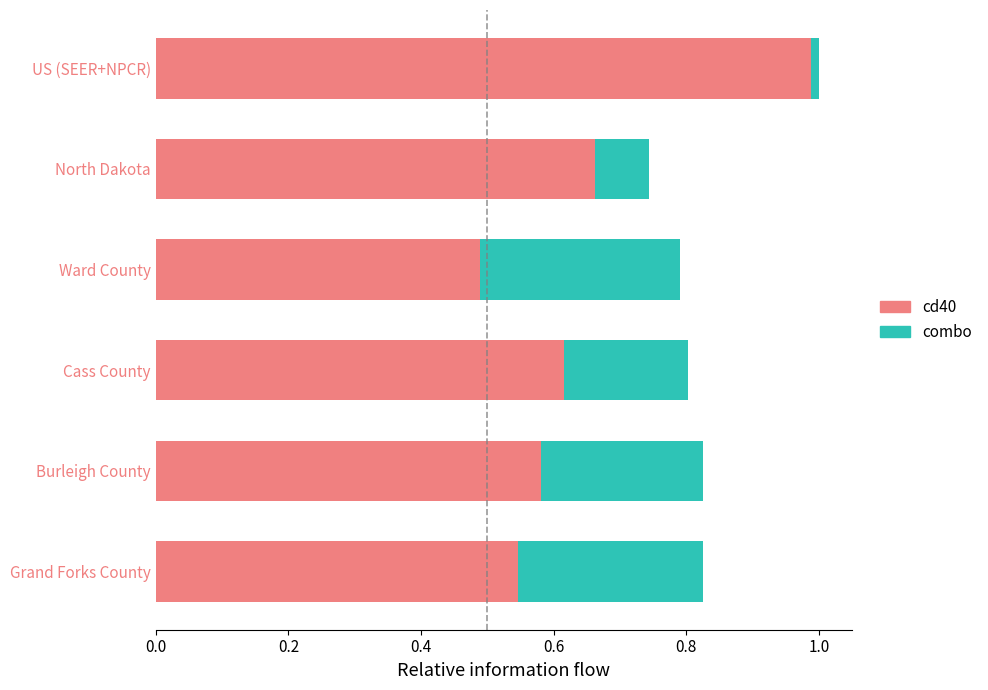

What is the total value across all series at Grand Forks County?

0.8